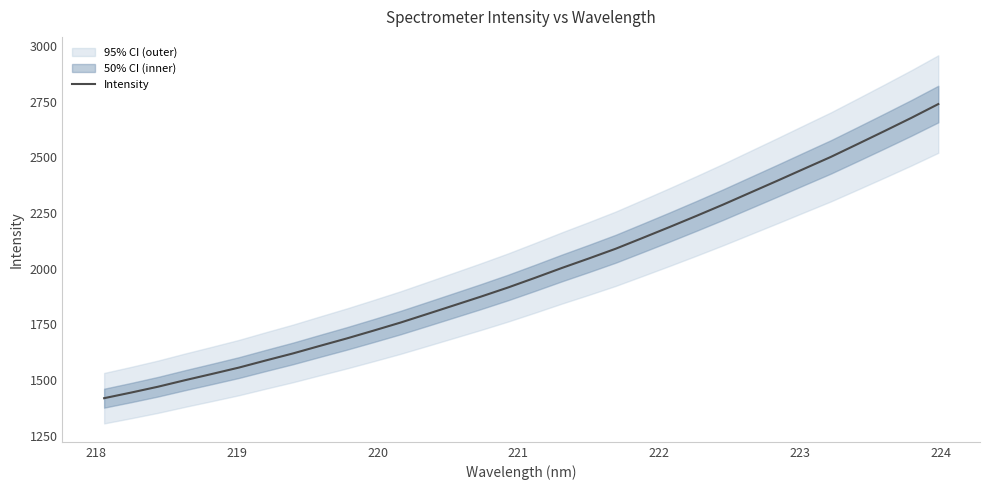

What is the value of the 29th point from the left?

2559.7